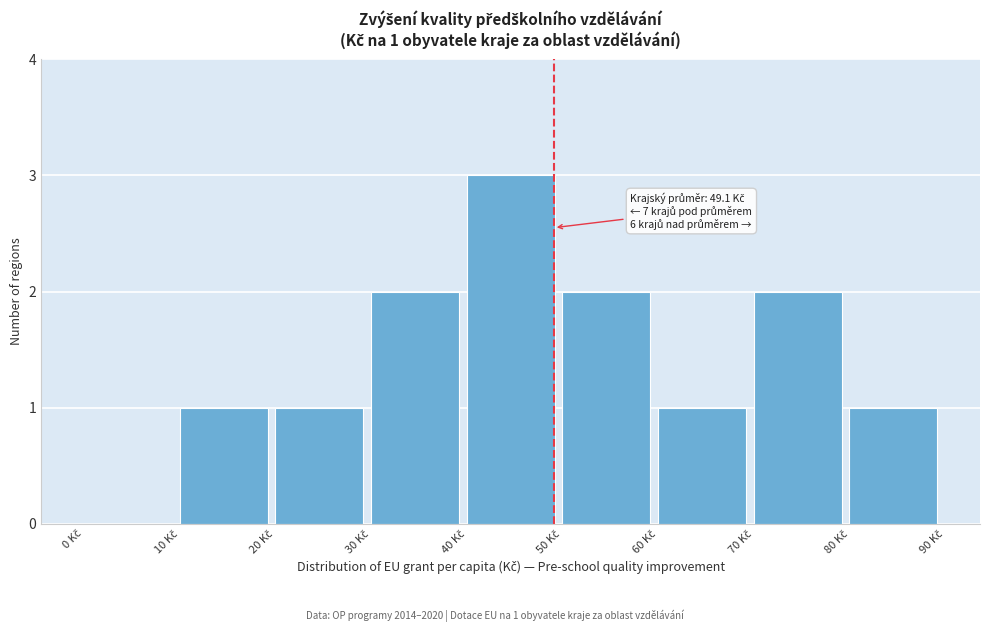

Which range on the x-axis has the tallest bar?

40 to 50